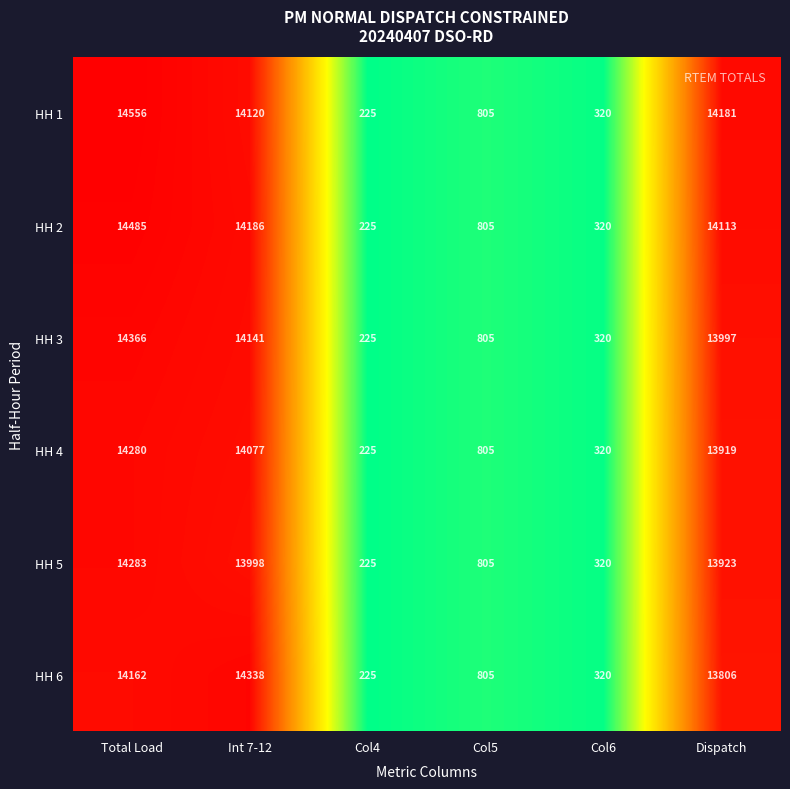

What value does the HH 6 series have at Col6?

320